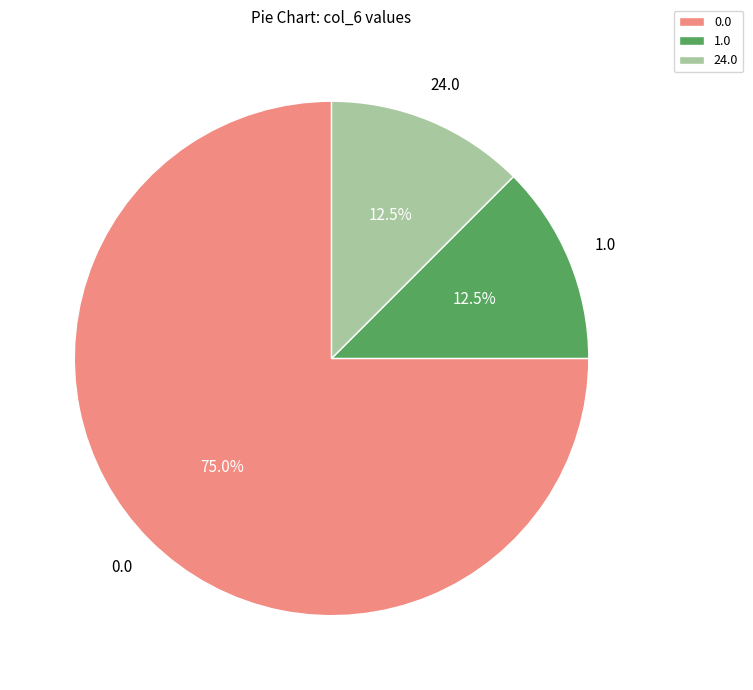

Is there a majority slice in this chart?

Yes